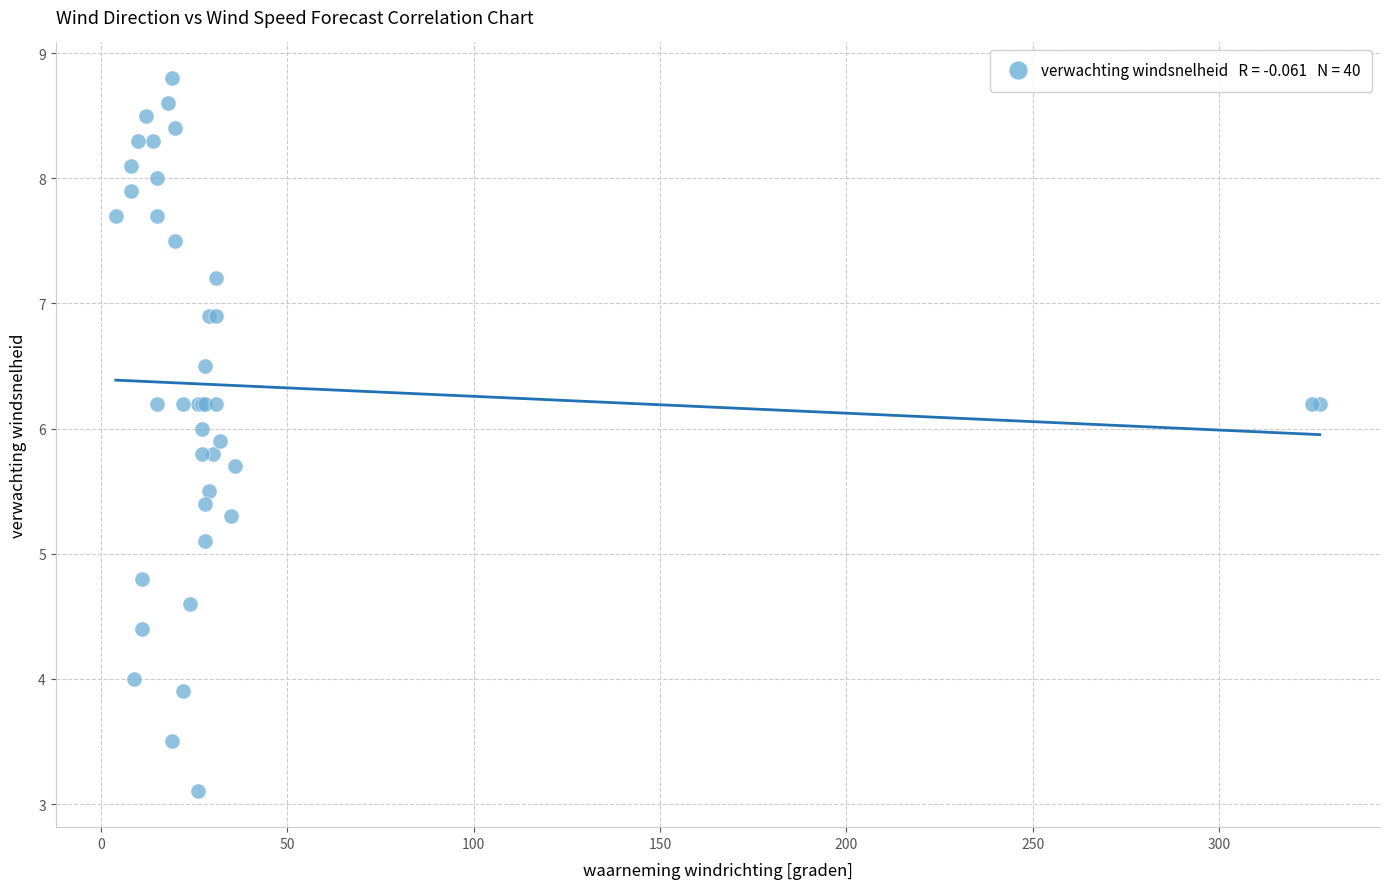

What Y value in the scatter plot is closest to 5?

5.1